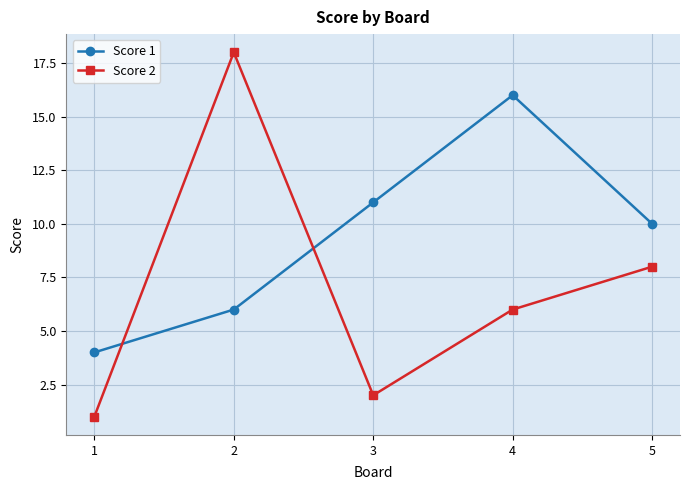

At which label does Score 1 first exceed 10?

3